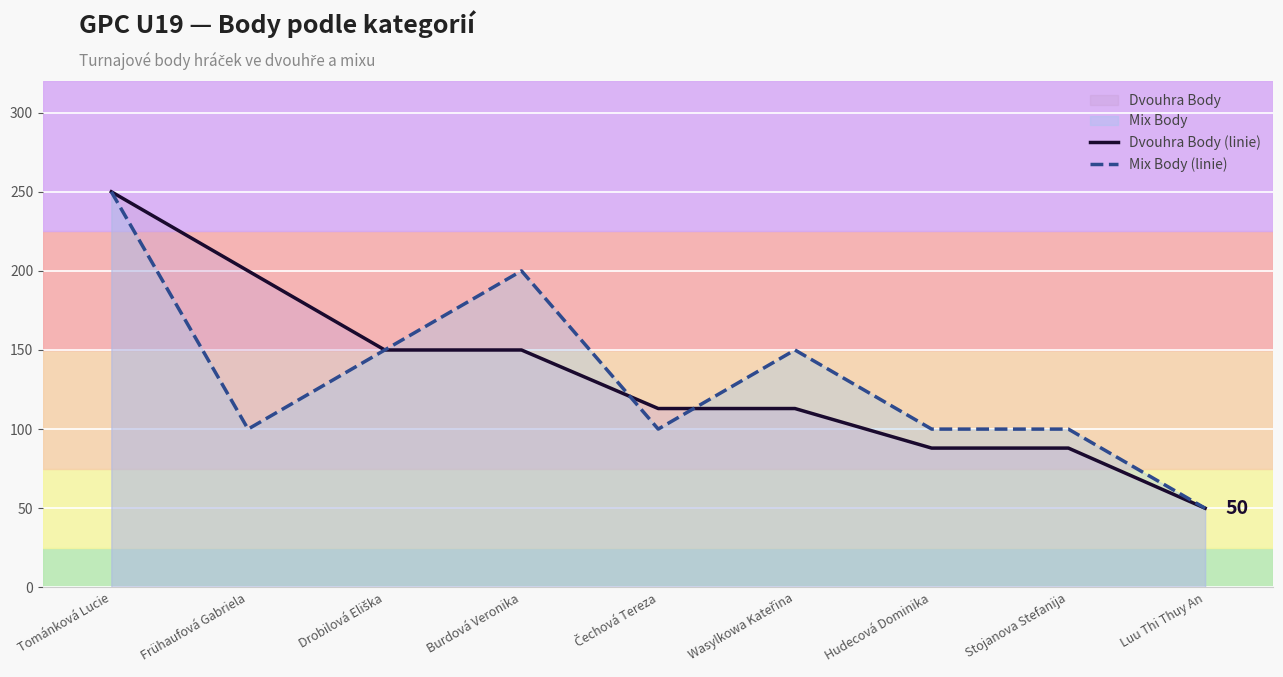

The Dvouhra Body (linie) series shows 73 at Drobilová Eliška. True or false?

False